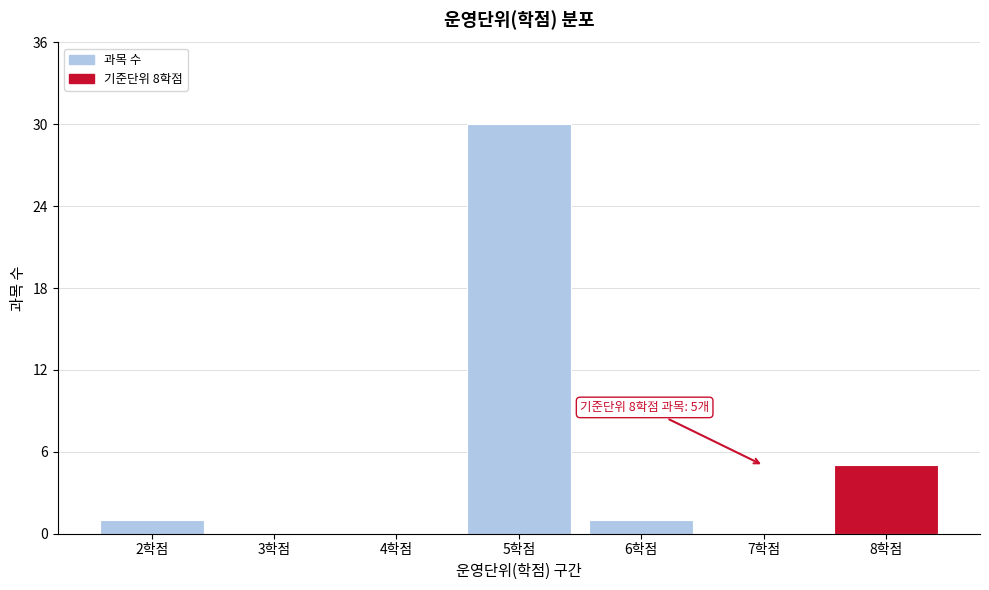

Reading right to left, extract all data points from this chart.

8학점=5	7학점=0	6학점=1	5학점=30	4학점=0	3학점=0	2학점=1